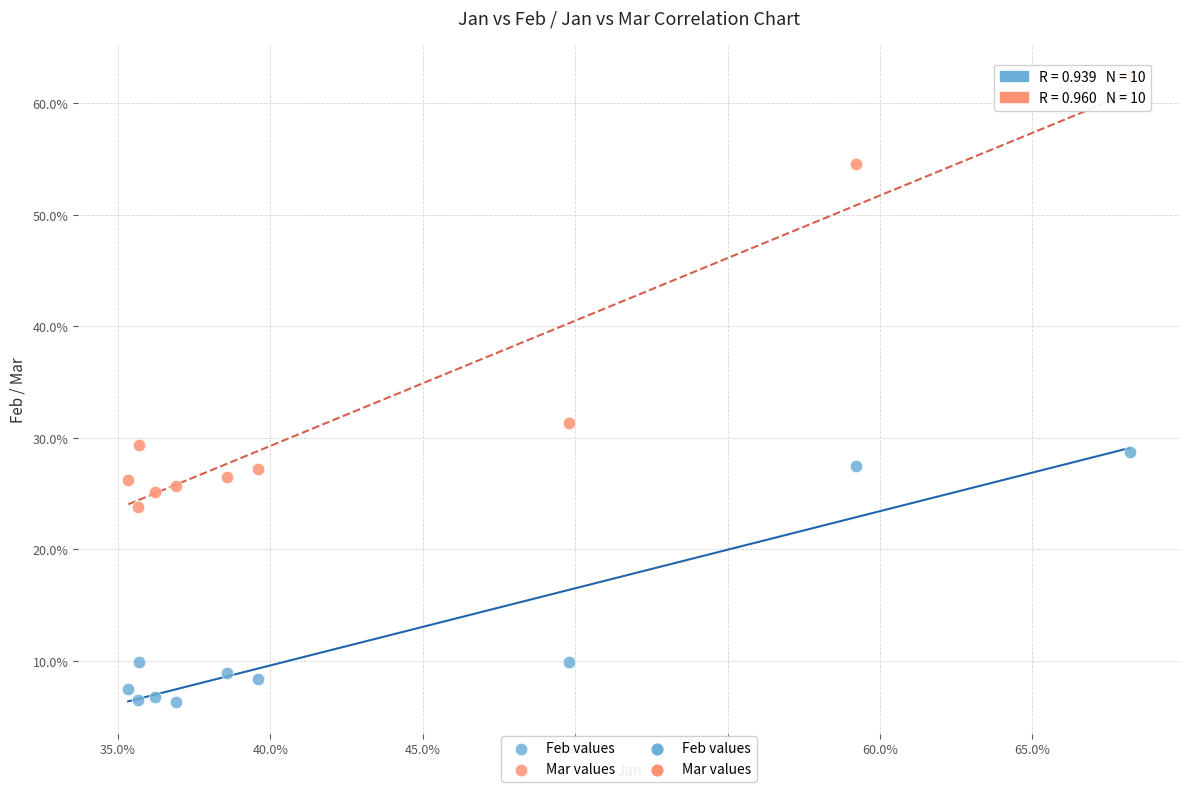

Which series contains the lowest Y value?

Feb values